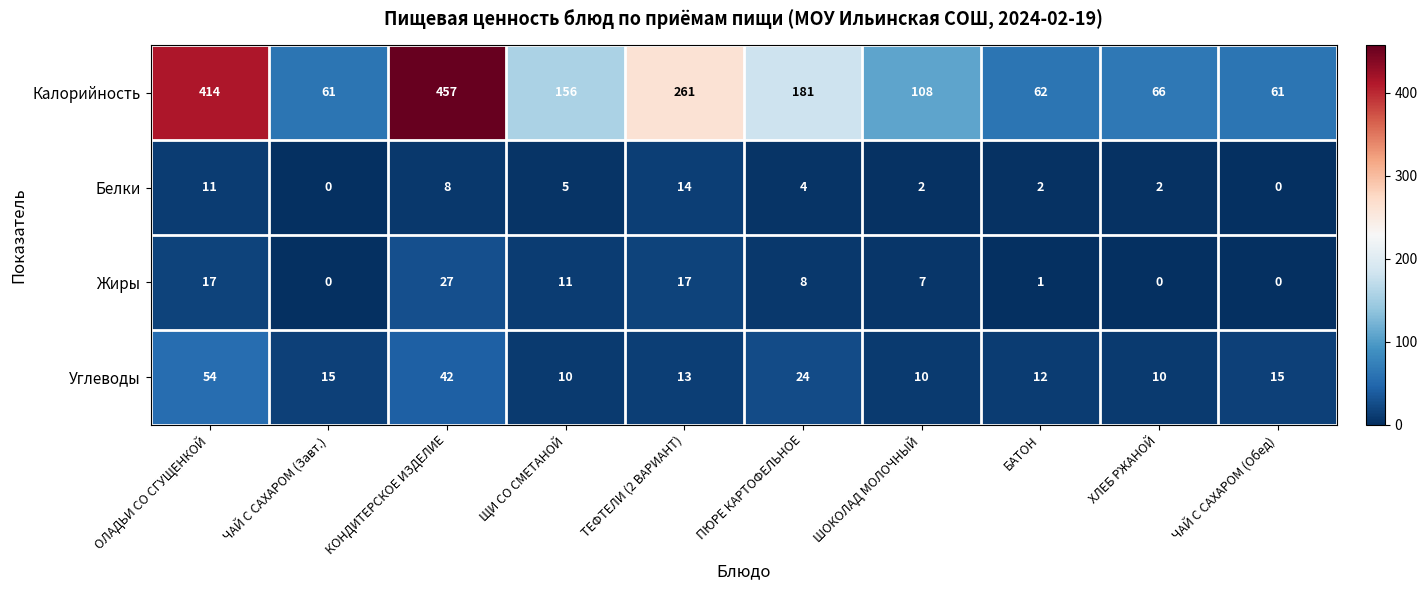

Rank the series by their maximum value, from highest to lowest.

Калорийность, Углеводы, Жиры, Белки